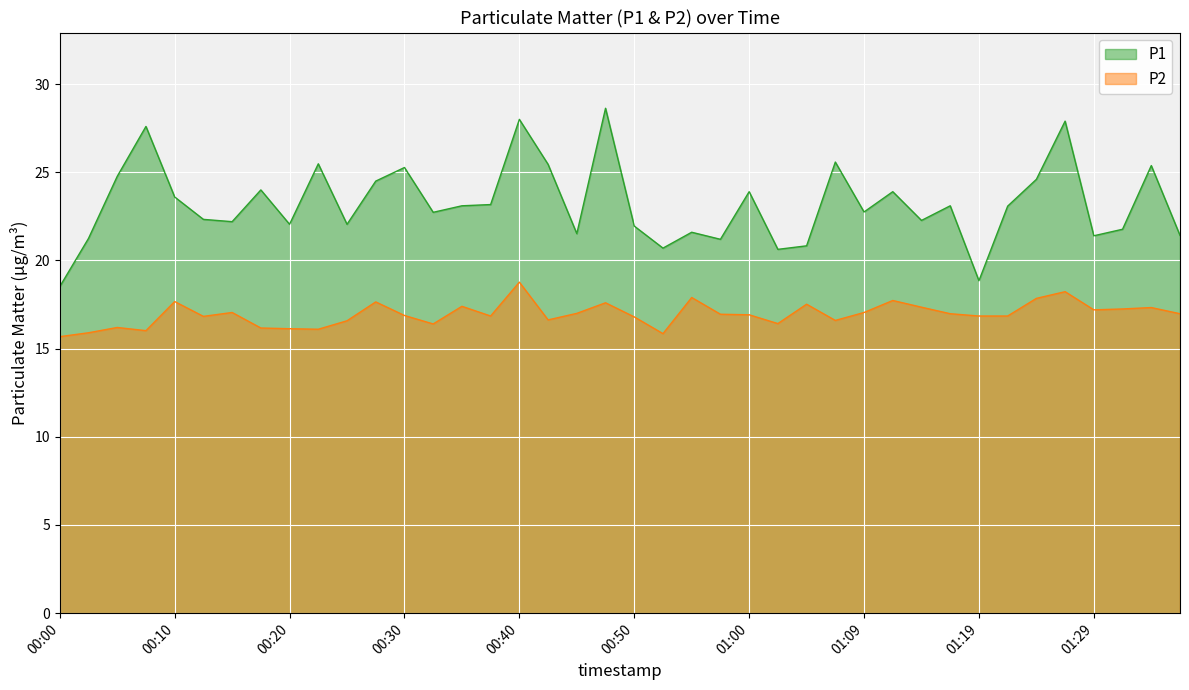

At which category is the sum across all series the highest?

00:40